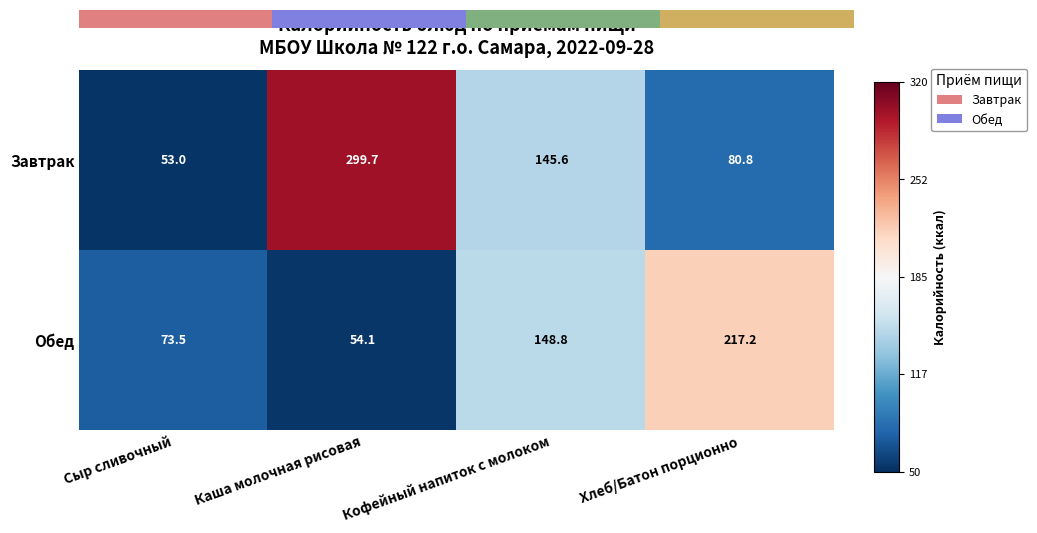

Which category has the lowest value in the Завтрак series?

Сыр сливочный